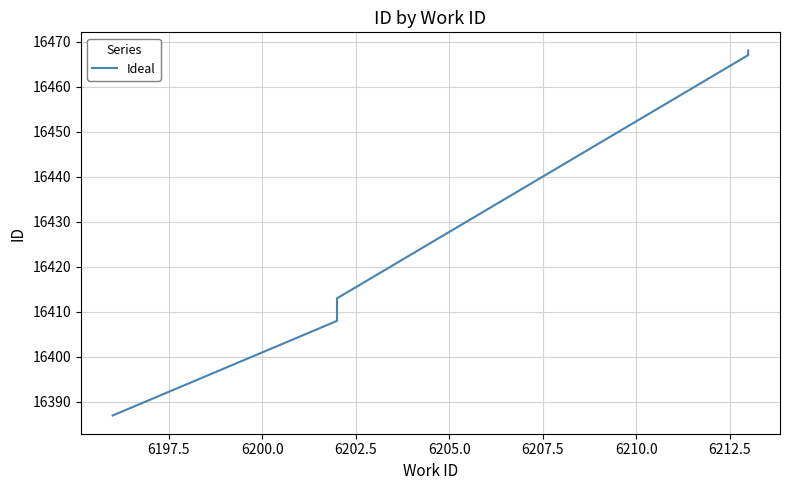

True or false: the data shows 29142 at 6205.0.

False